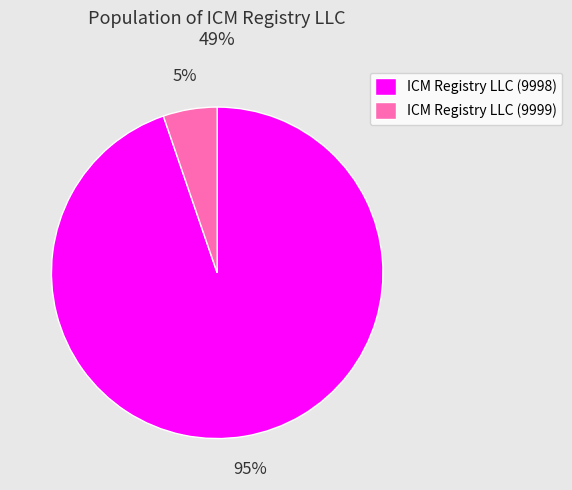

Rank the categories by value from highest to lowest.

ICM Registry LLC (9998), ICM Registry LLC (9999)